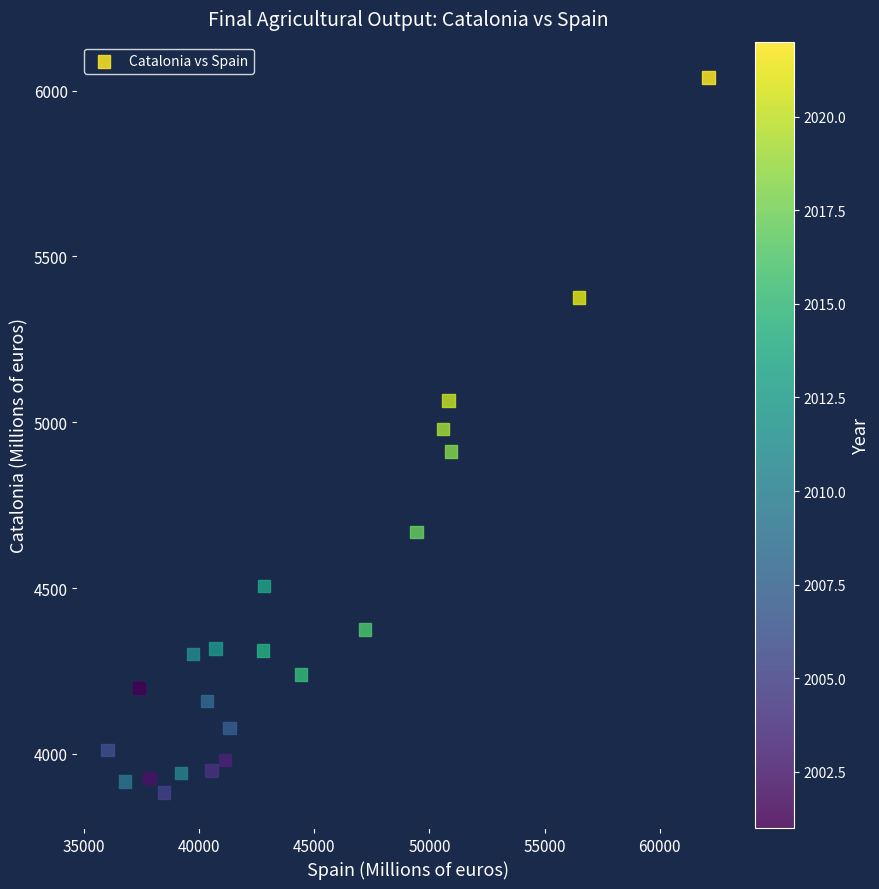

What is the range of Y values (max minus min)?

2155.6